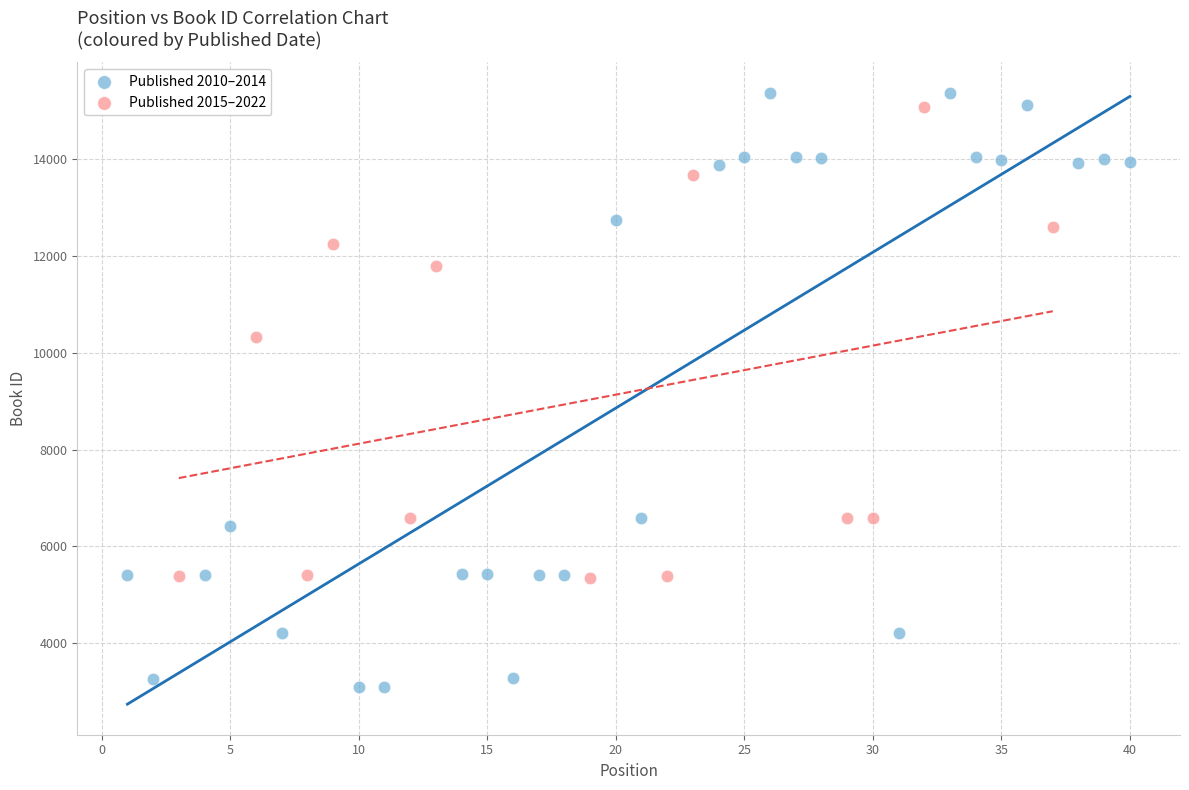

Which series contains the lowest Y value?

Published 2010–2014